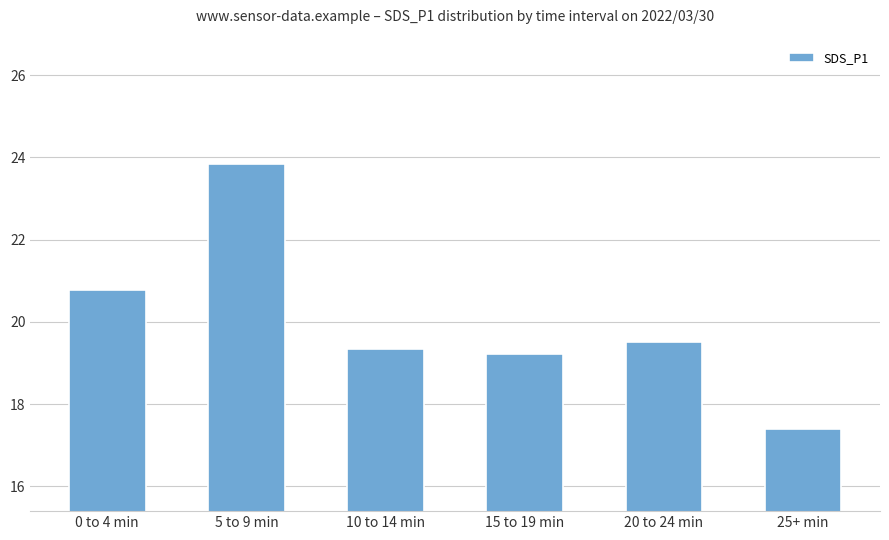

What is the sum of all values?

120.1